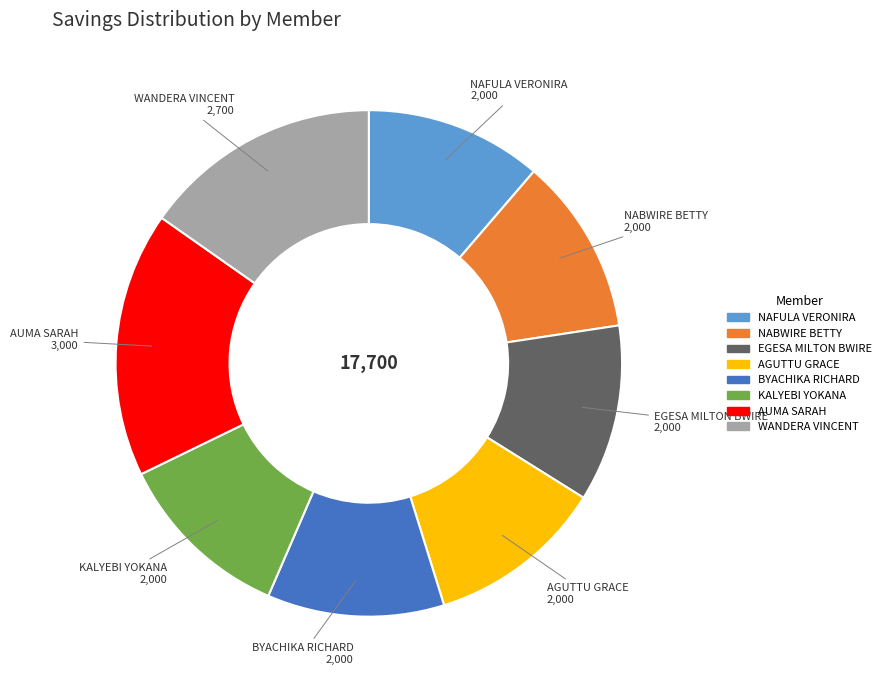

Approximately how many times larger is the value at AUMA SARAH compared to NABWIRE BETTY?

1.5